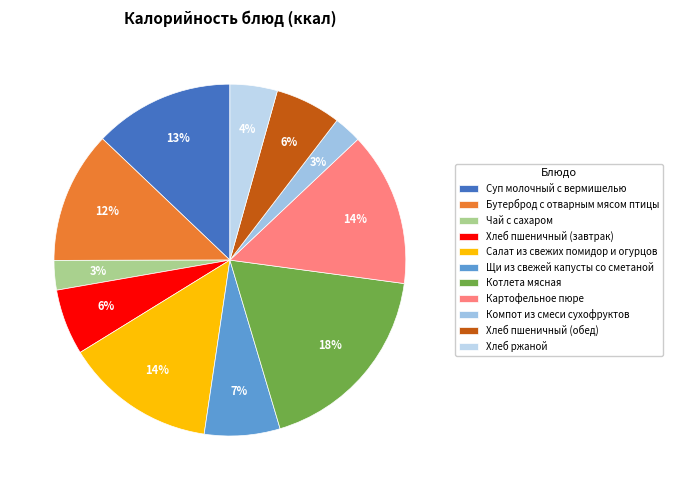

To the nearest percent, what is the average slice percentage?

9%